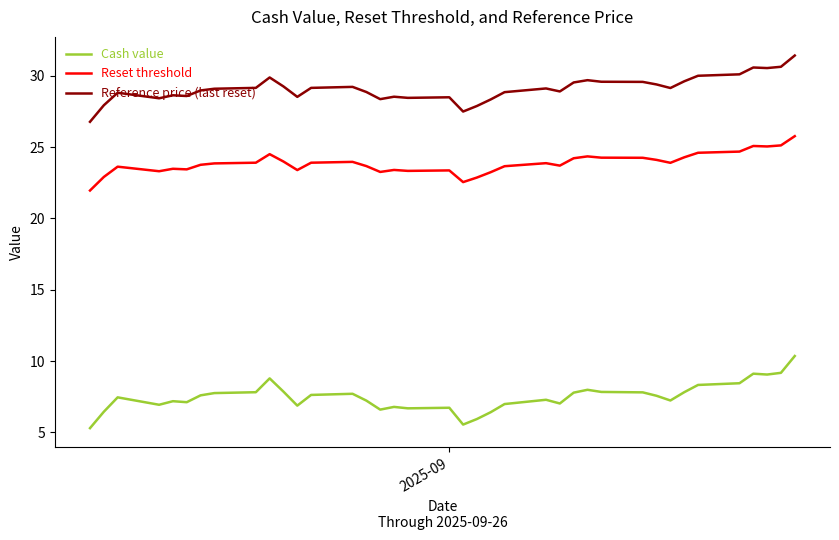

Which series has the widest spread of values?

Cash value